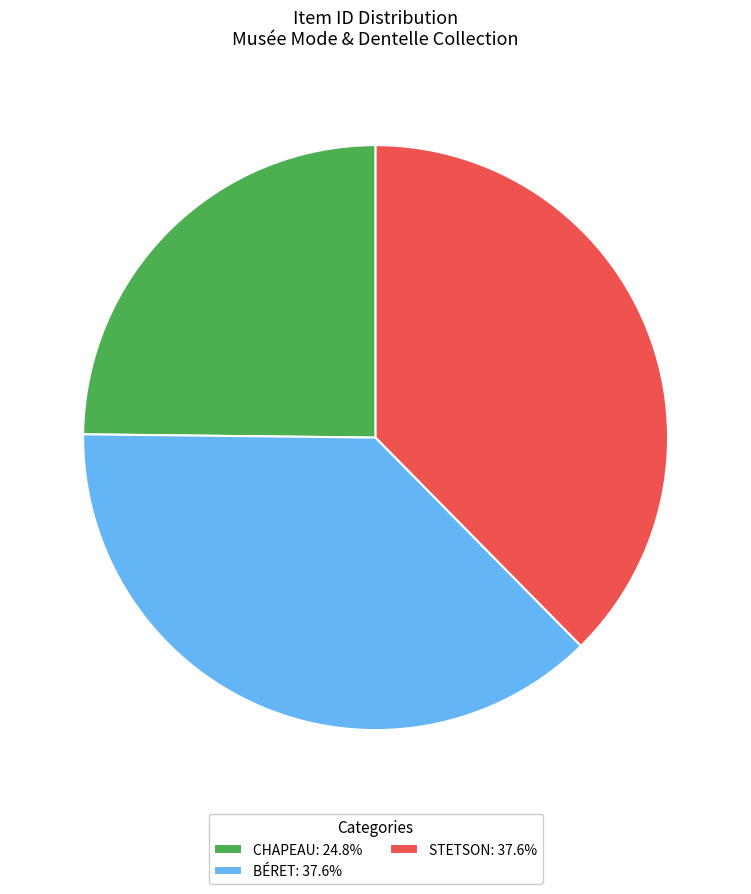

What is the ratio of the value at CHAPEAU: 24.8% to the value at STETSON: 37.6%?

0.7